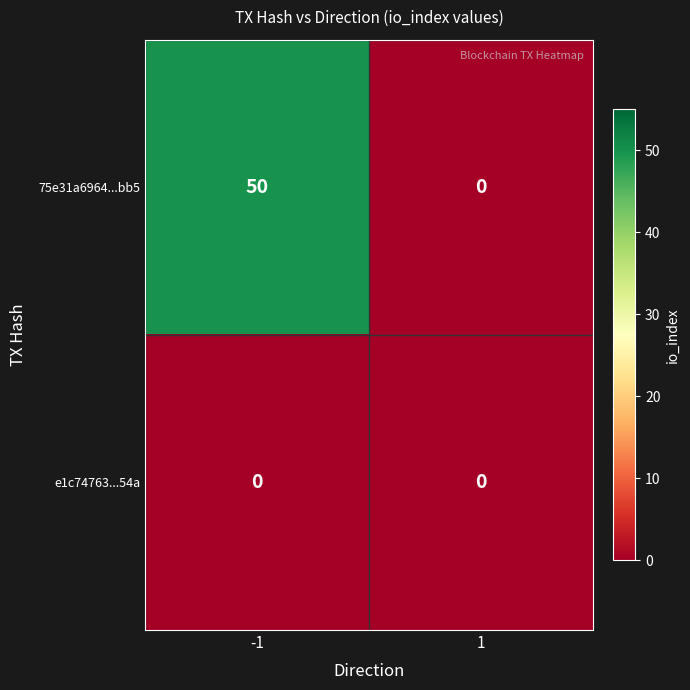

At which category is the sum across all series the highest?

-1